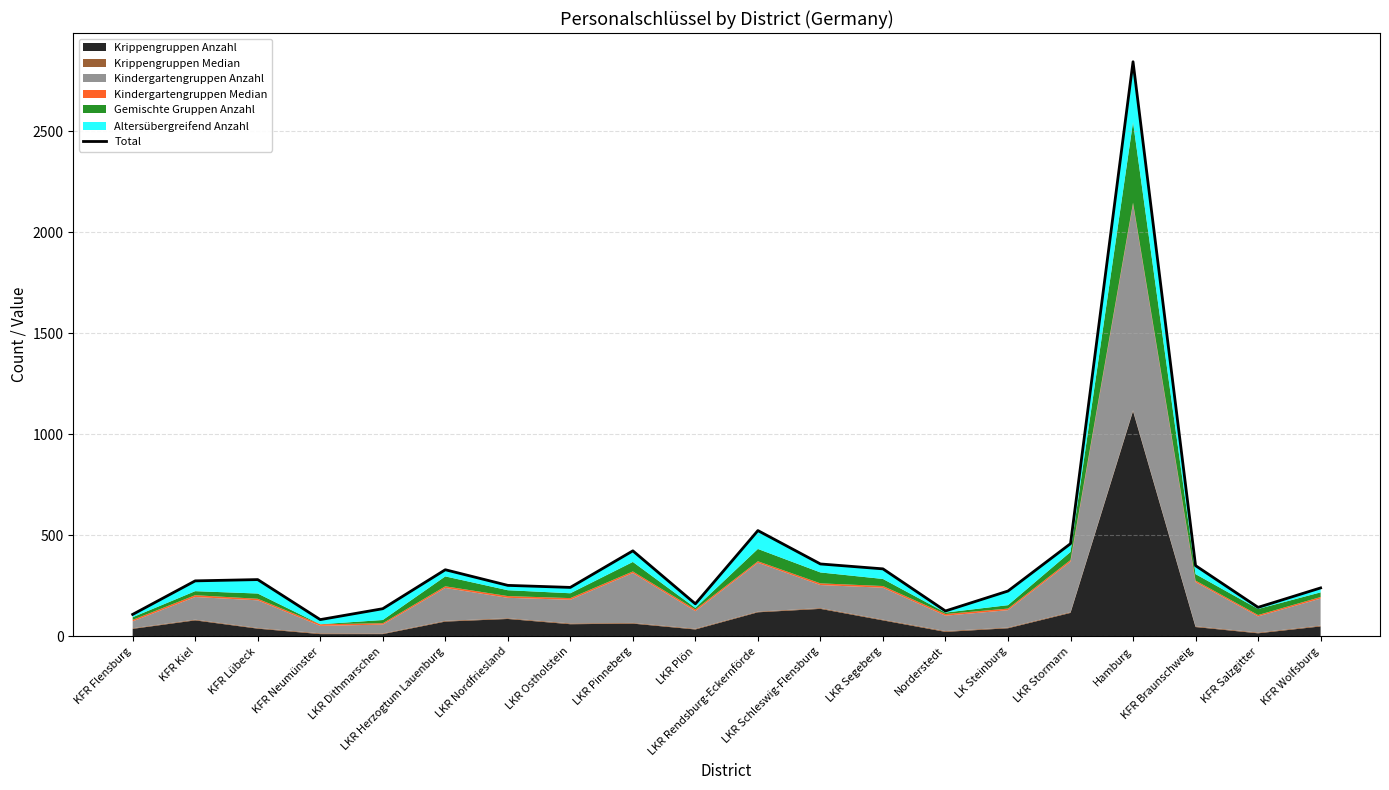

List the labels in order of value, largest first.

Hamburg, LKR Rendsburg-Eckernförde, LKR Stormarn, LKR Pinneberg, LKR Schleswig-Flensburg, KFR Braunschweig, LKR Segeberg, LKR Herzogtum Lauenburg, KFR Lübeck, KFR Kiel, LKR Nordfriesland, LKR Ostholstein, KFR Wolfsburg, LK Steinburg, LKR Plön, KFR Salzgitter, LKR Dithmarschen, Norderstedt, KFR Flensburg, KFR Neumünster